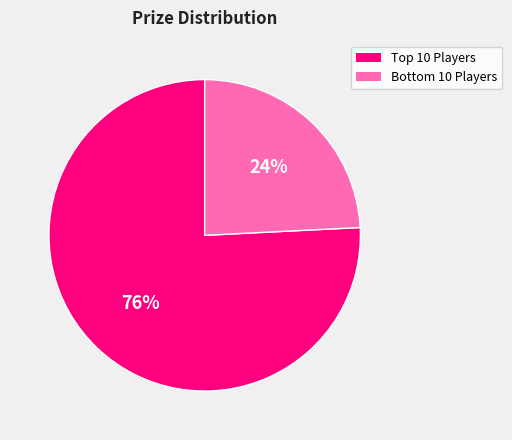

Is there a majority slice in this chart?

Yes